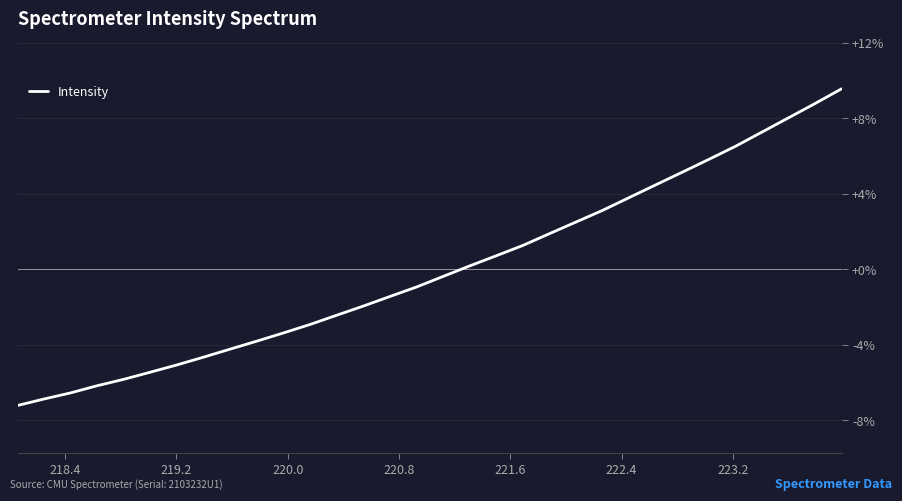

How many values are above zero?

15